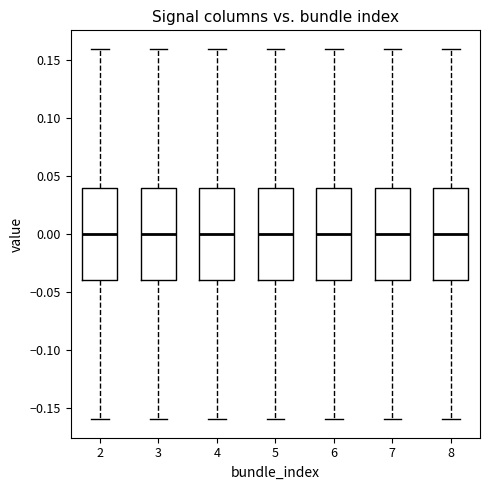

Where does the lower whisker of the box at x = 5 end on the y-axis? The values are not printed on the chart, so give them approximately, as read against the axis.

-0.16